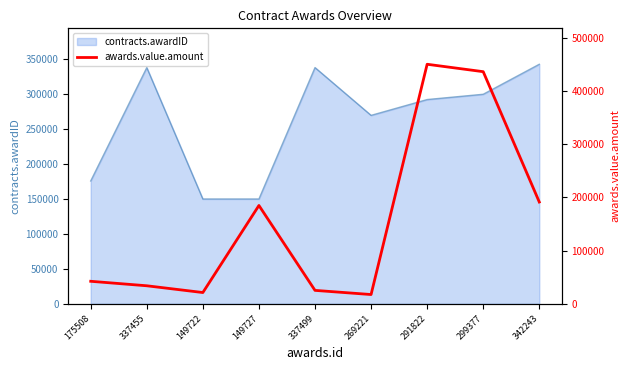

Does the chart display data point markers on the line(s)?

No